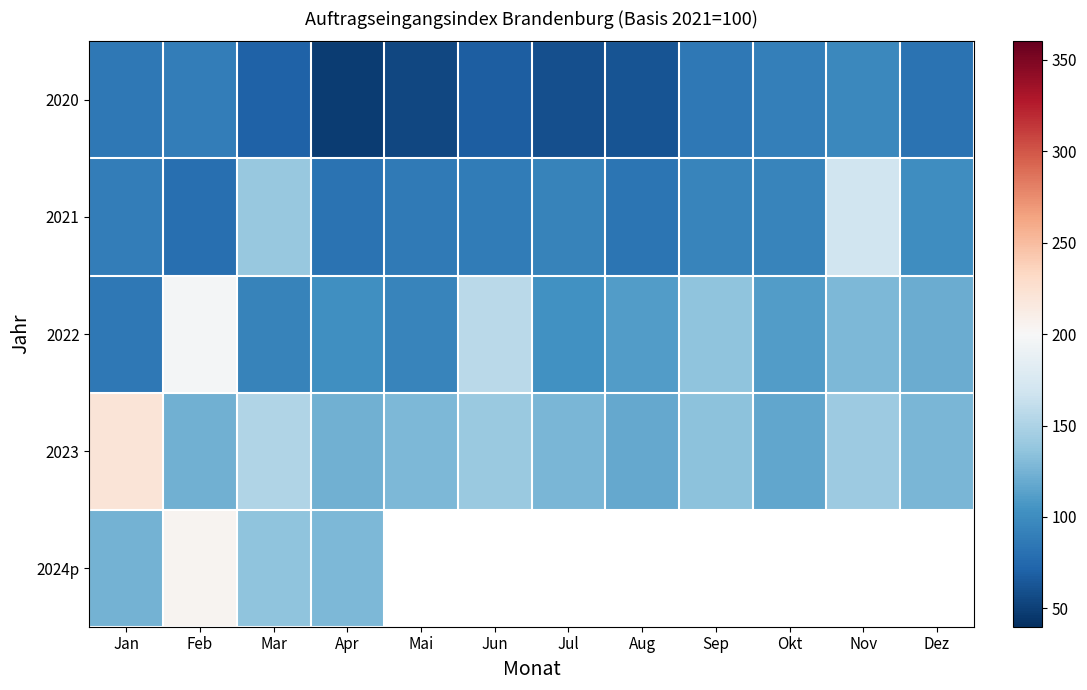

Between Mar and Jul, which series saw the biggest shift?

2021